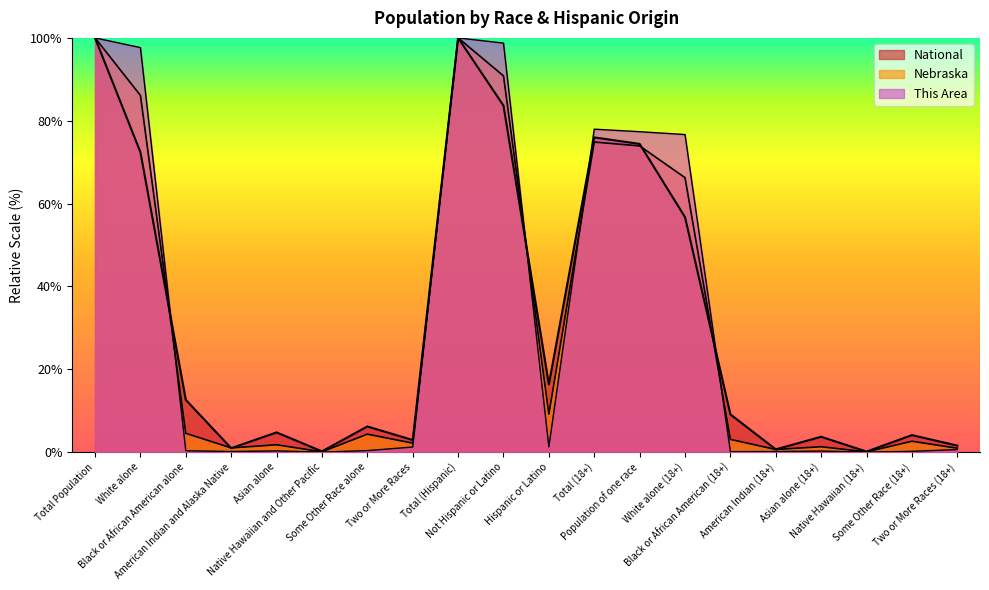

List the labels in order of This Area value, smallest first.

Native Hawaiian and Other Pacific, Native Hawaiian (18+), Black or African American (18+), American Indian and Alaska Native, American Indian (18+), Some Other Race (18+), Asian alone (18+), Asian alone, Black or African American alone, Some Other Race alone, Two or More Races (18+), Two or More Races, Hispanic or Latino, White alone (18+), Population of one race, Total (18+), White alone, Not Hispanic or Latino, Total Population, Total (Hispanic)